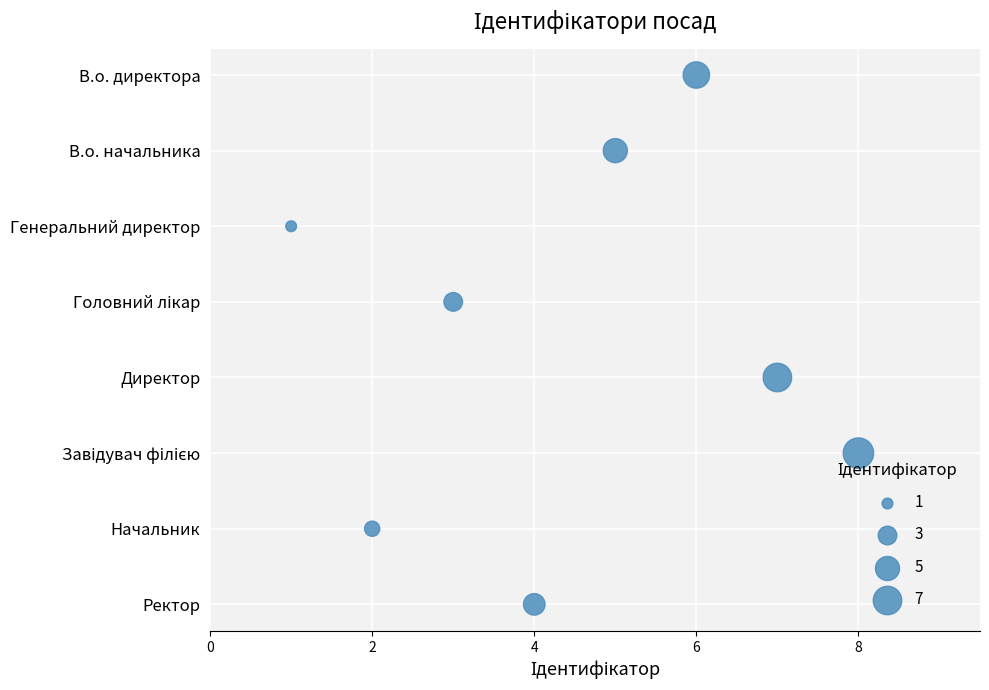

What is the change in value from 0 to 6?

+3